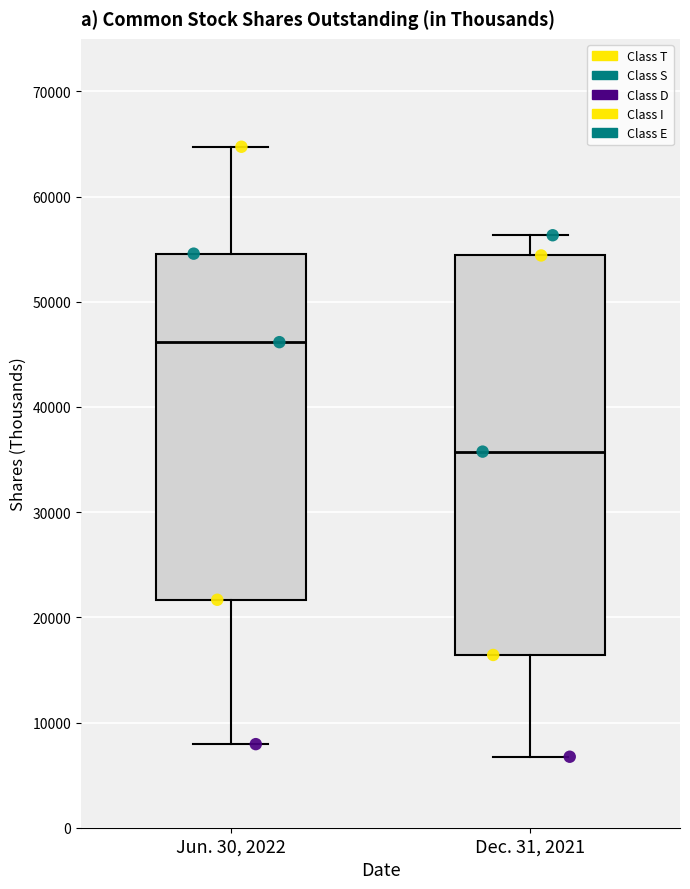

Reading left to right, transcribe this box plot: for each box, give where its median line is, the range the box spans, and where its two whiskers end, as read against the y-axis. The values are not printed on the chart, so give them approximately, as read against the axis.

Jun. 30, 2022: median 46000, box 22000 to 55000, whiskers 8000 to 65000
Dec. 31, 2021: median 36000, box 16000 to 54000, whiskers 7000 to 56000